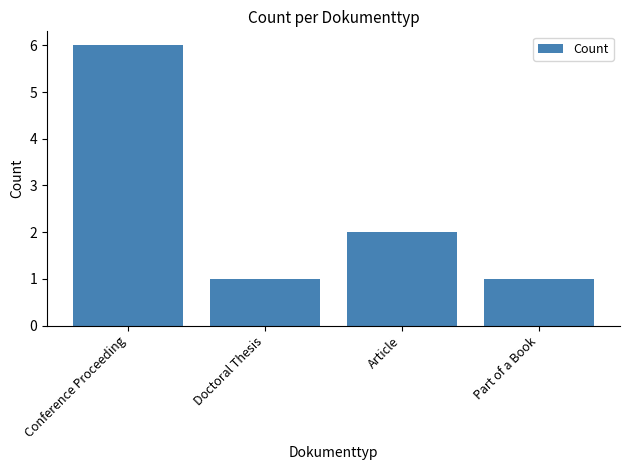

What is the sum of the values at Part of a Book and Conference Proceeding?

7